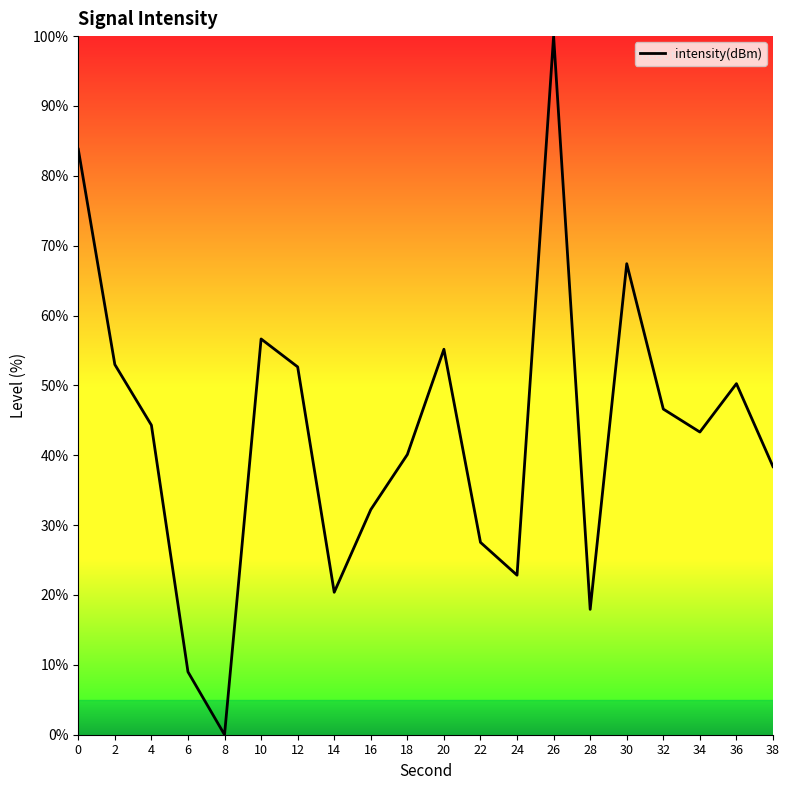

Is this an area chart (filled region under the line)?

No